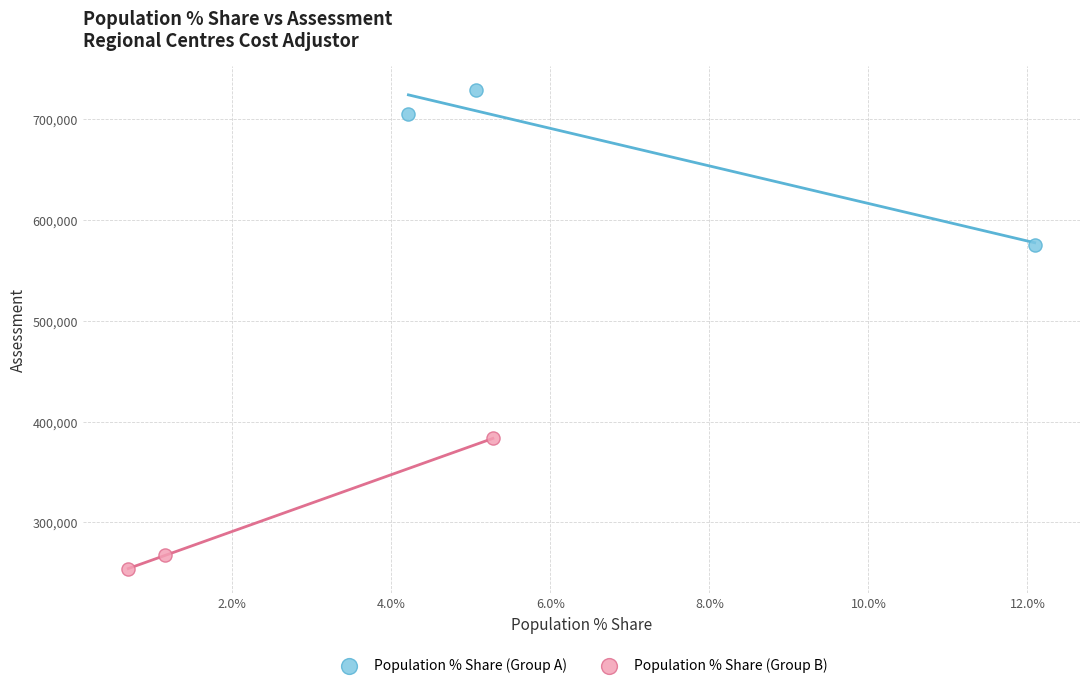

Which series reaches the maximum Y coordinate?

Population % Share (Group A)